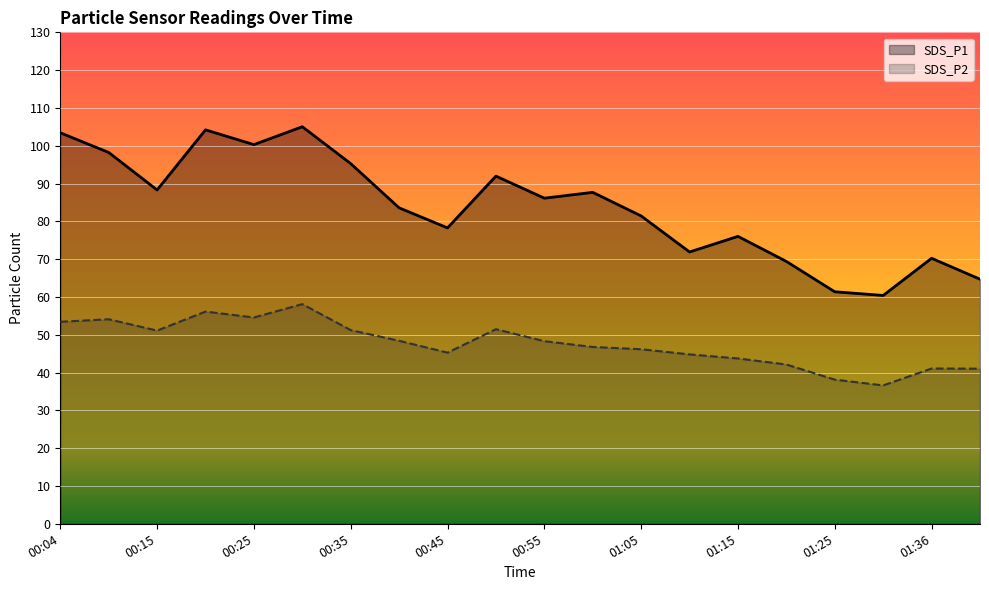

What is the minimum value shown in the chart?

36.6